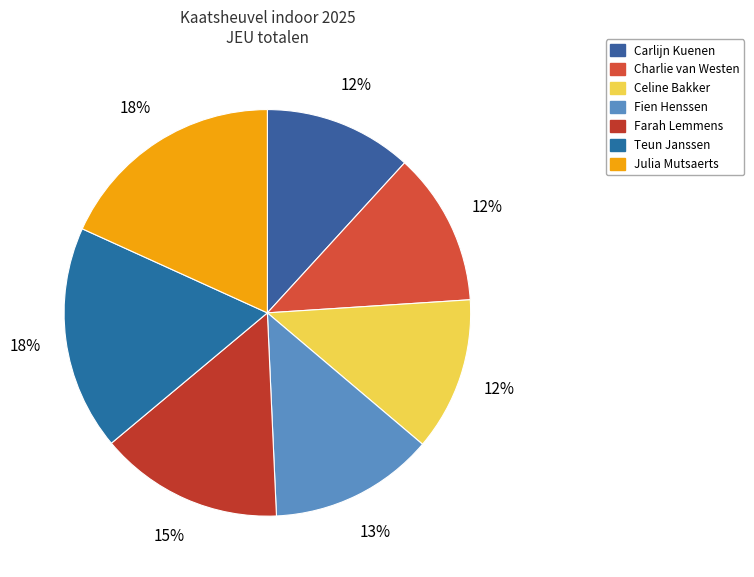

Does Julia Mutsaerts account for over 50% of the chart?

No